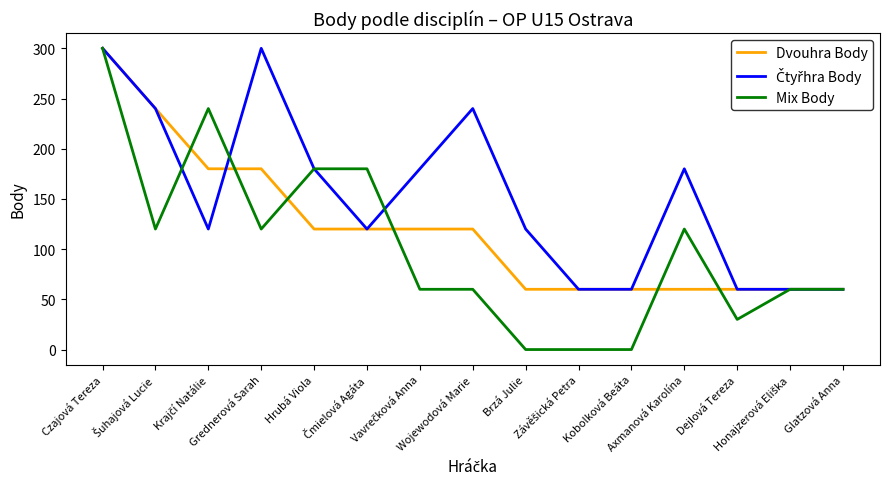

What is the greatest value displayed?

300